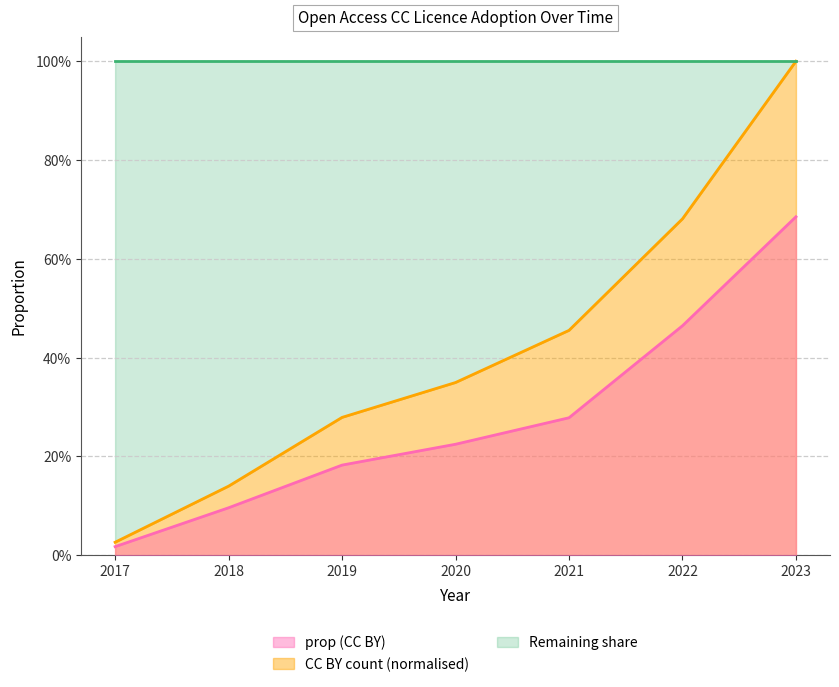

What is the spread (max minus min) of values at 2023?

0.3